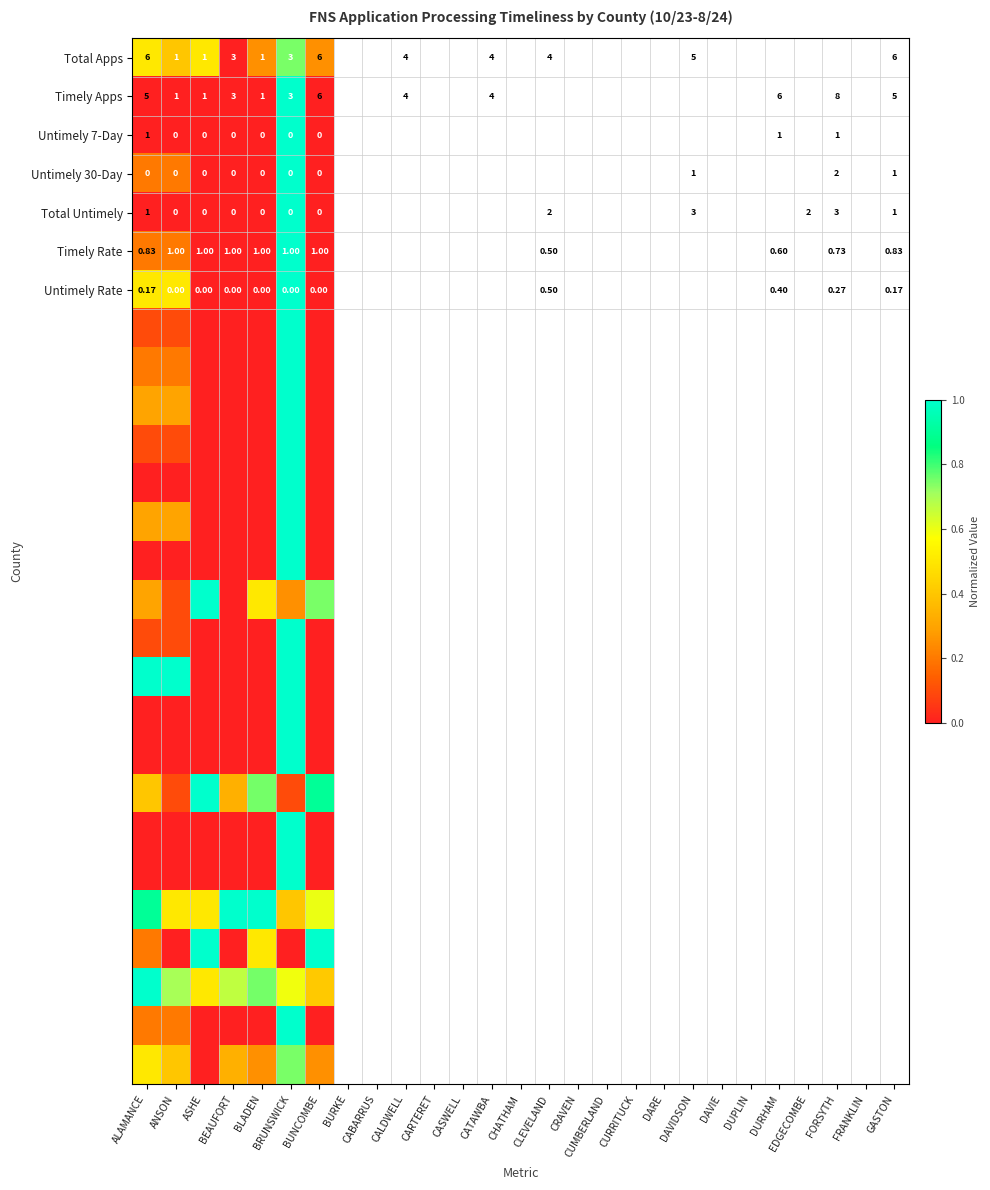

What is the difference between the highest and lowest values at BRUNSWICK?

1.0